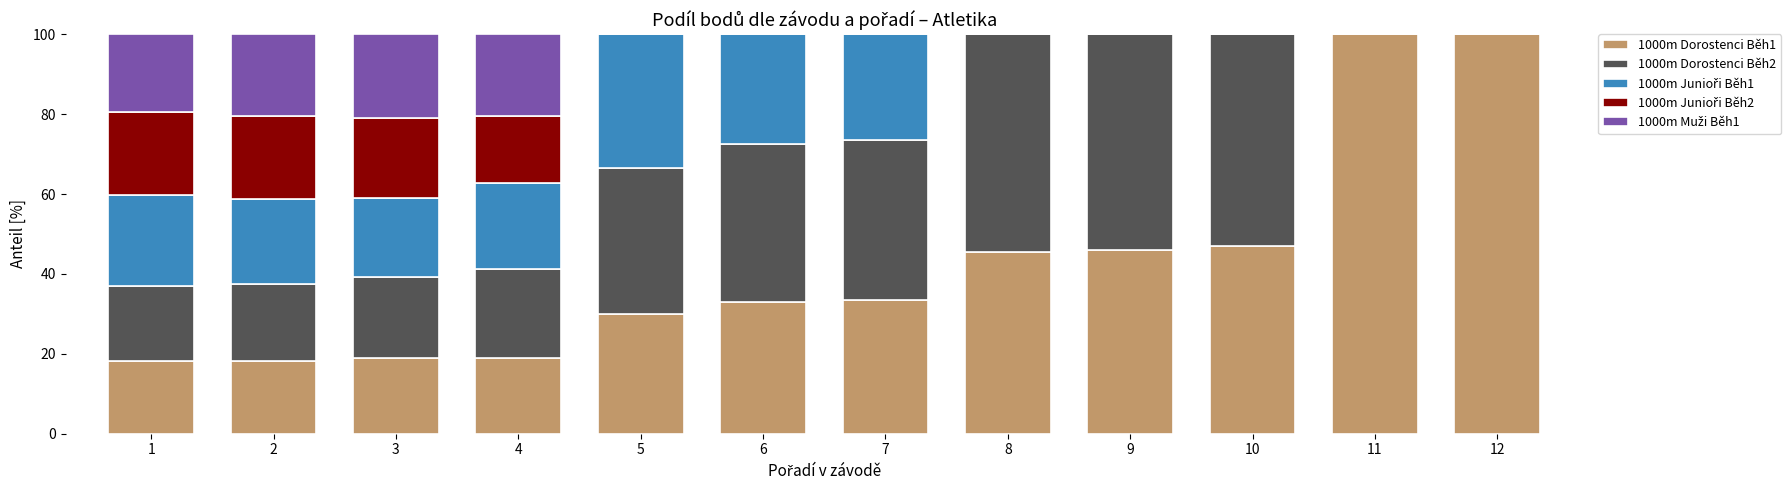

Is it true that 1000m Dorostenci Běh1 equals 33.4 at 7?

True